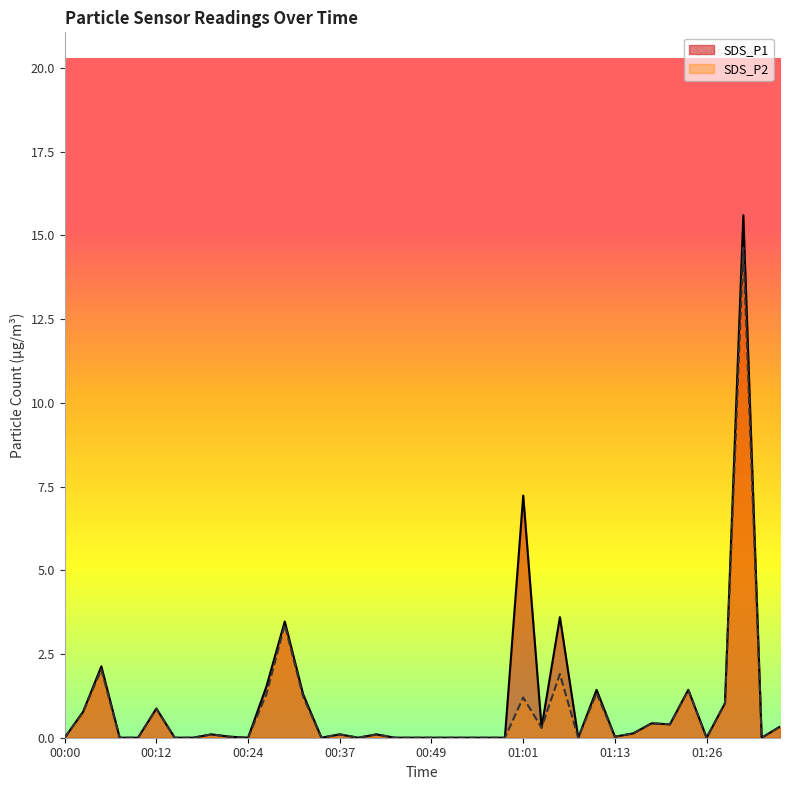

What is the average value of the SDS_P2 series?

0.8